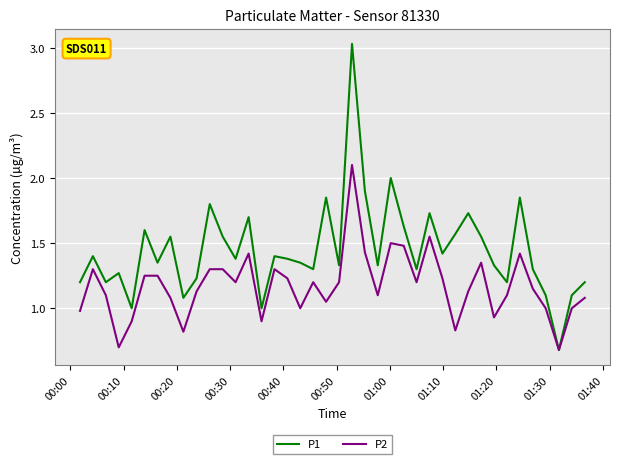

Which series has the widest spread of values?

P1